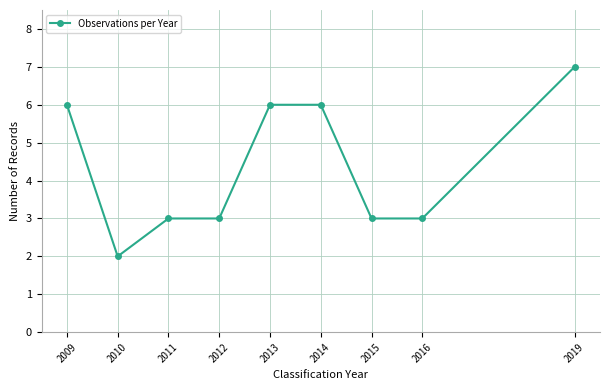

At which category does the chart reach its minimum across all series?

2010